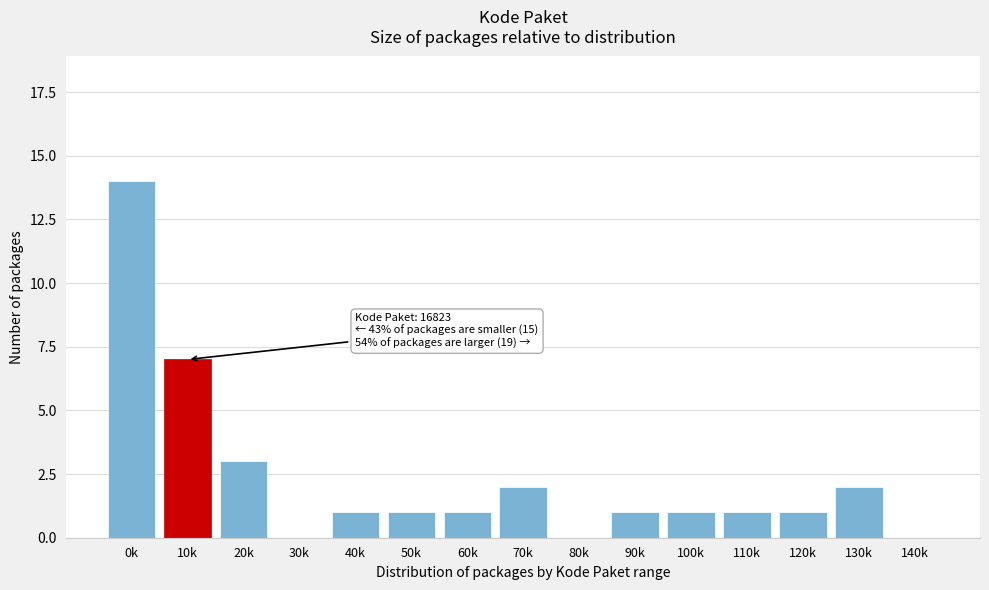

Reading left to right, what are all the values shown in this chart?

0k=14	10k=7	20k=3	30k=0	40k=1	50k=1	60k=1	70k=2	80k=0	90k=1	100k=1	110k=1	120k=1	130k=2	140k=0